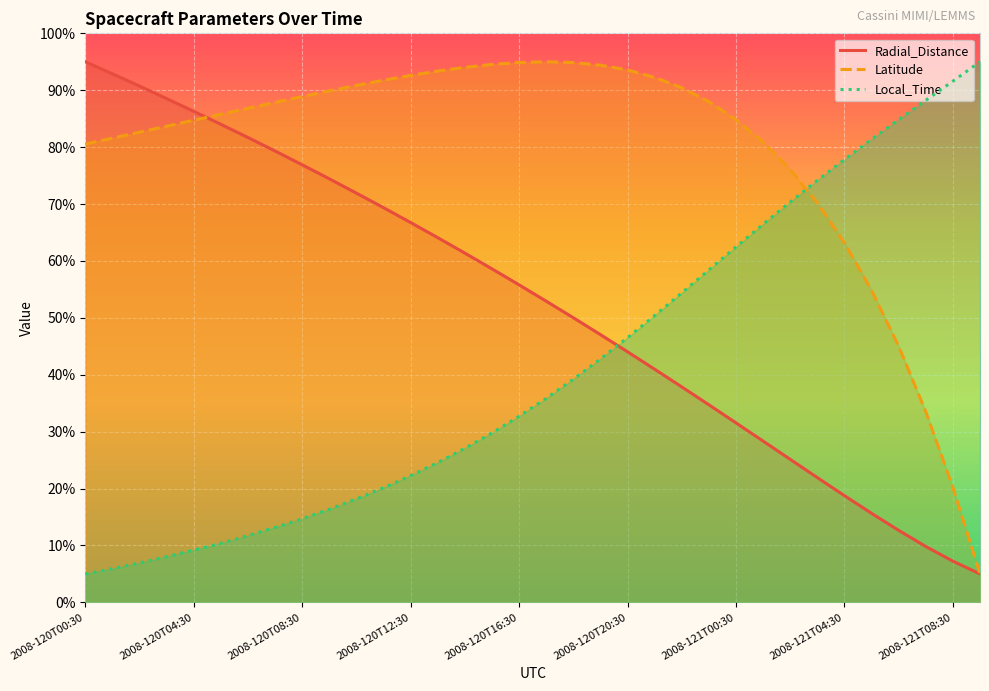

List the series in order of their overall mean, lowest first.

Local_Time, Radial_Distance, Latitude